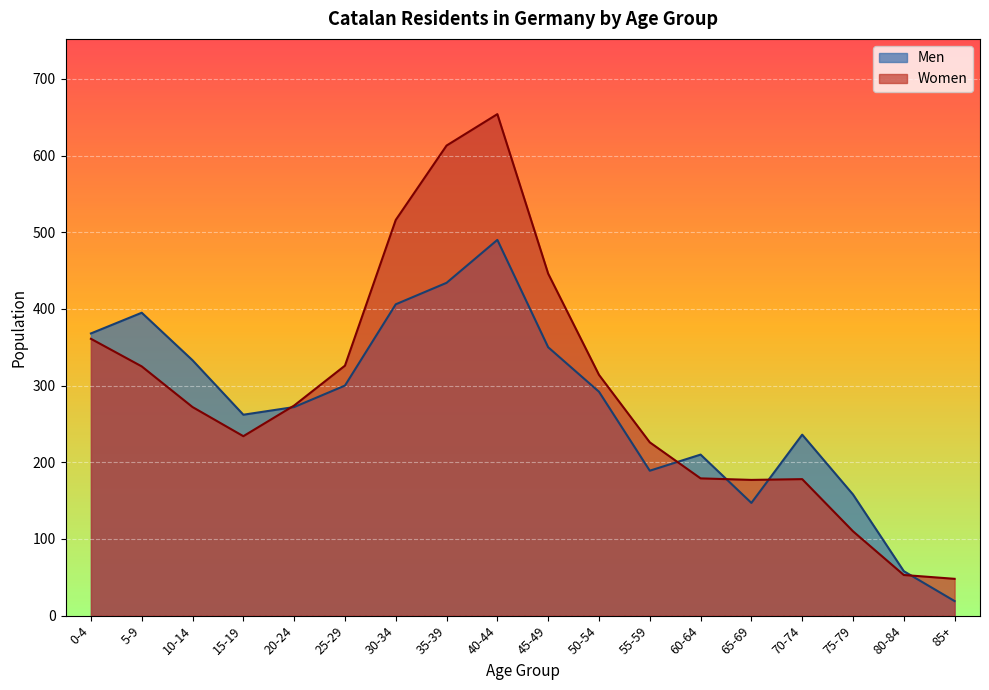

What is the total value across all series at 80-84?

111